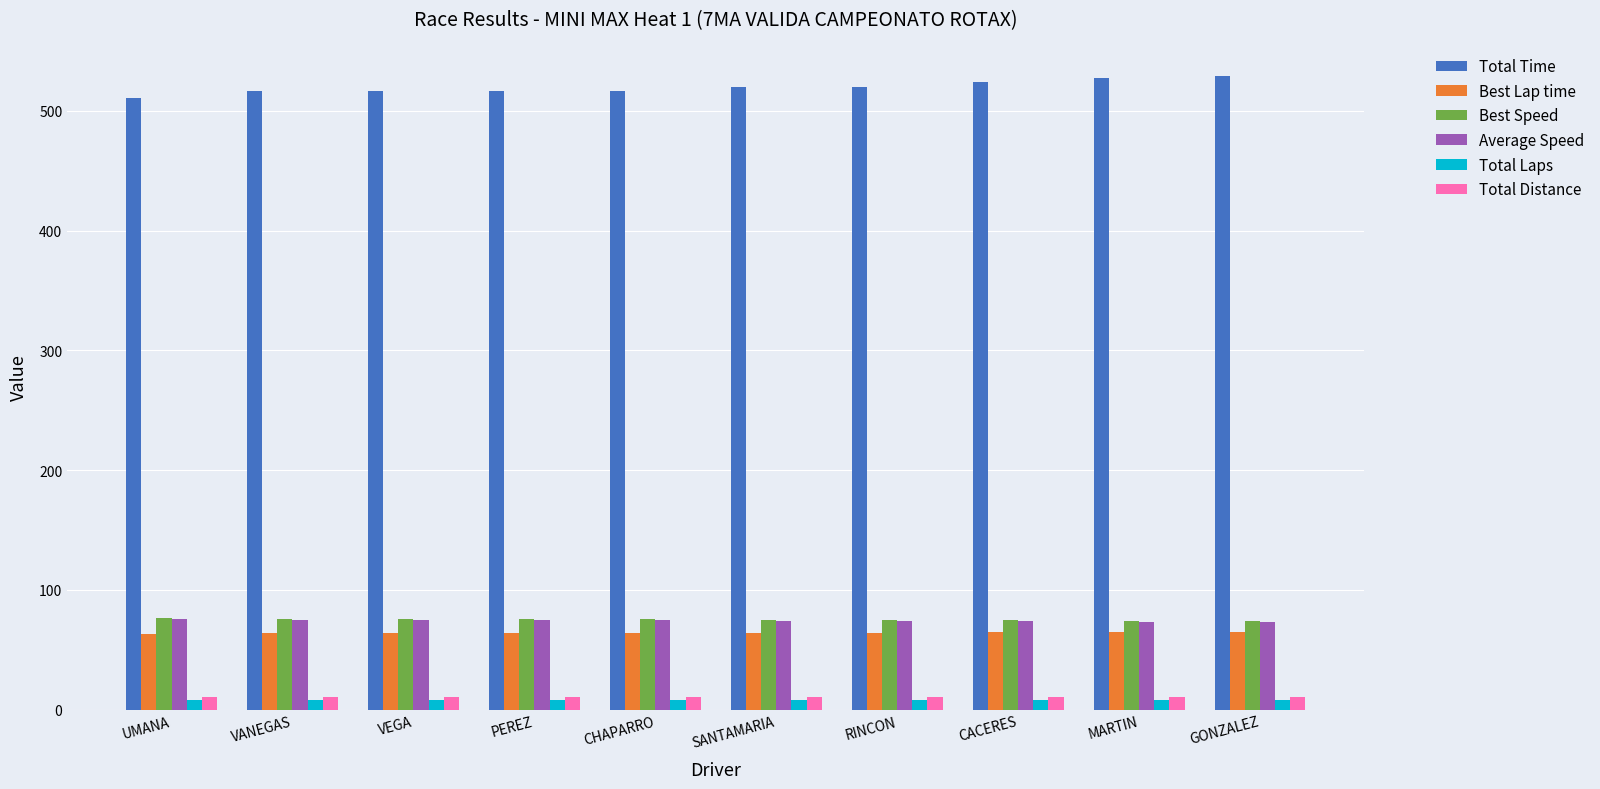

What is the greatest value displayed?

529.1